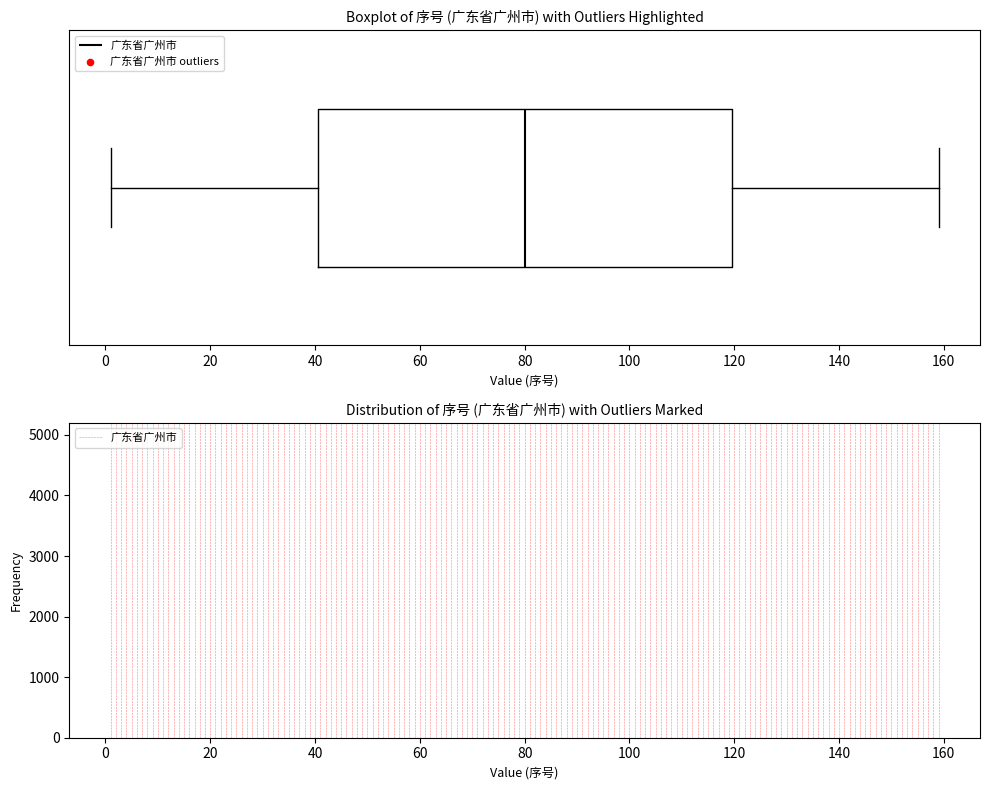

Where is the left edge of the box on the x-axis? The values are not printed on the chart, so give them approximately, as read against the axis.

40